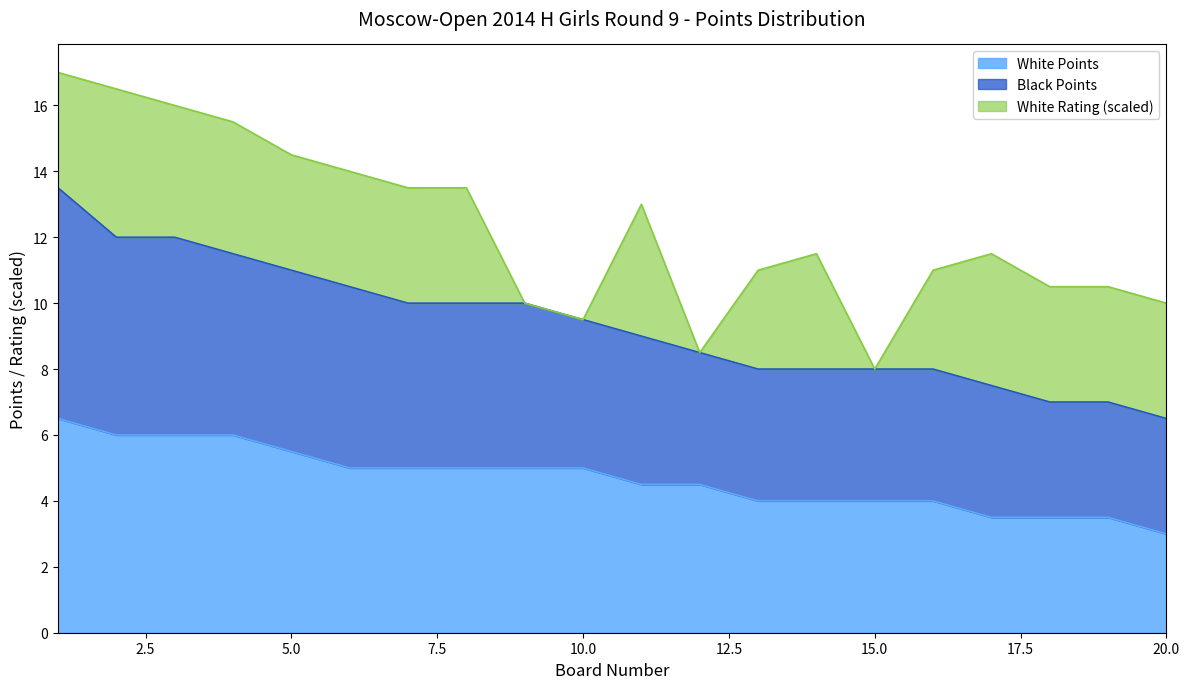

True or false: White Points has a value of 5.5 at 5.0.

True